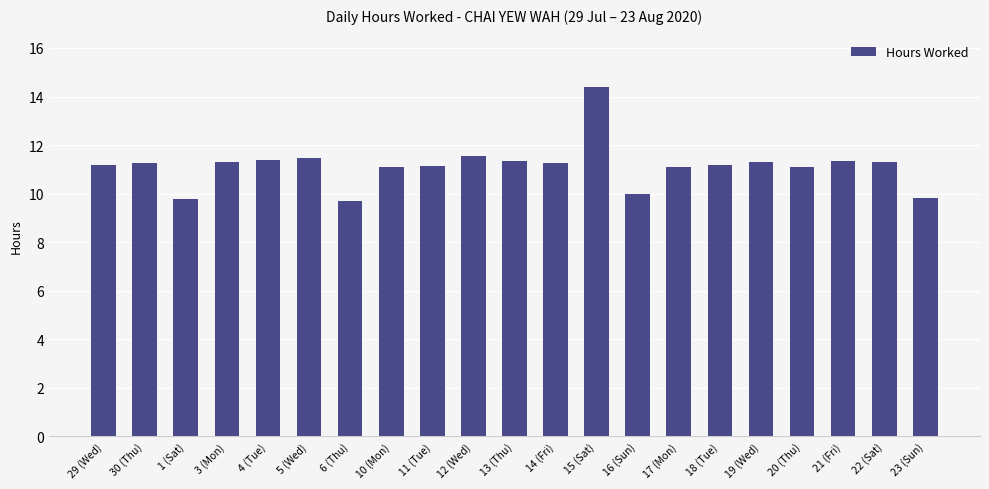

What is the label of the 6th bar from the left?

5 (Wed)